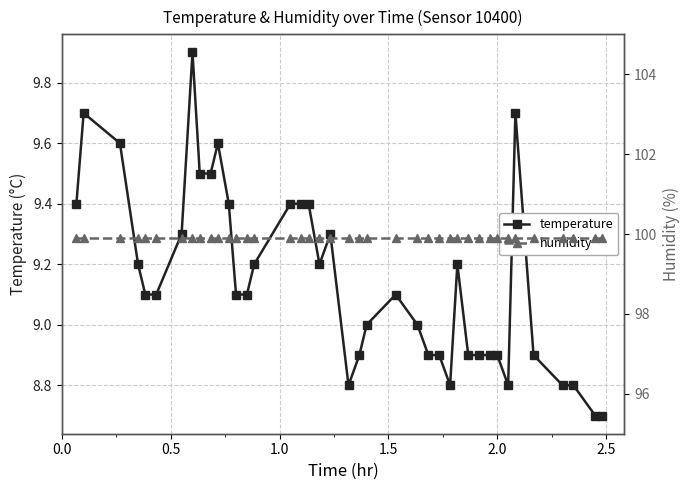

What is the lowest value of the temperature series?

8.7